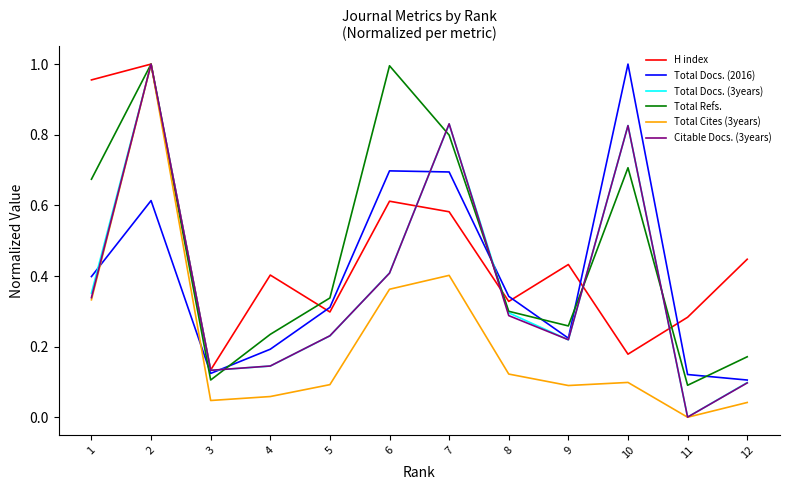

In Citable Docs. (3years), how many points are higher than both neighbors (excluding endpoints)?

3